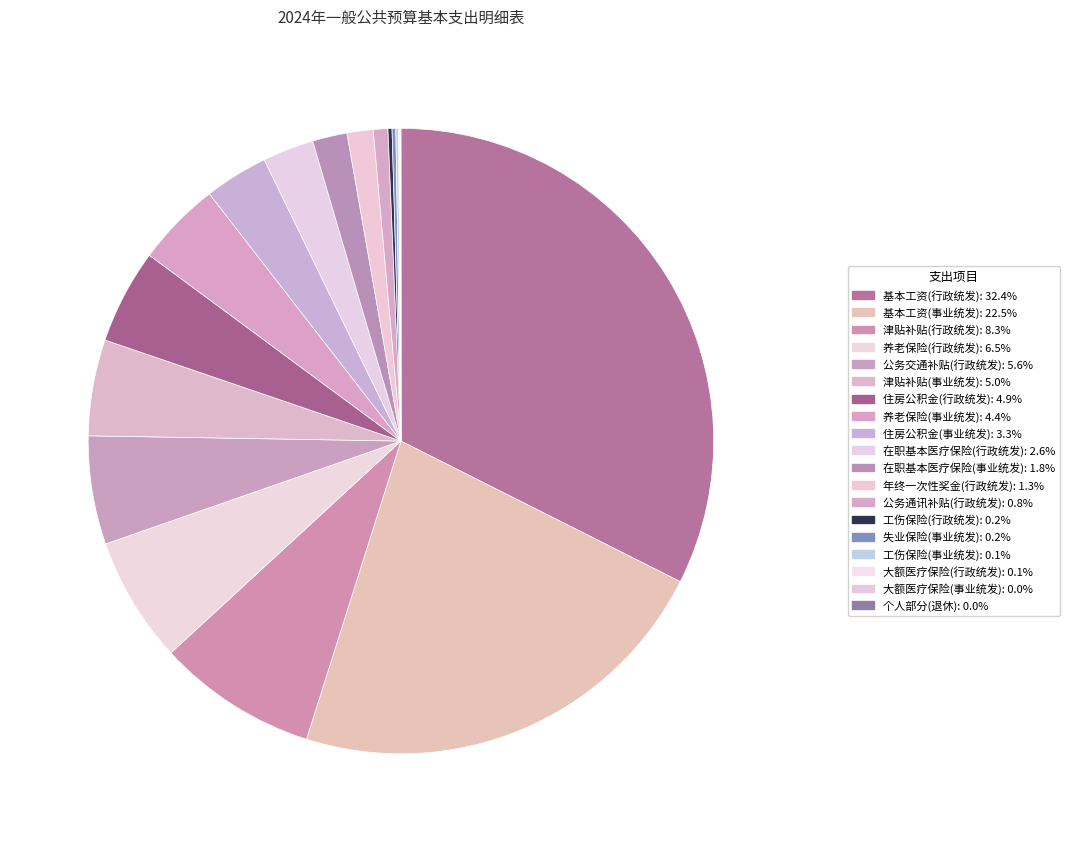

Do 住房公积金(行政统发) and 年终一次性奖金(行政统发) together represent more than half of the pie?

No